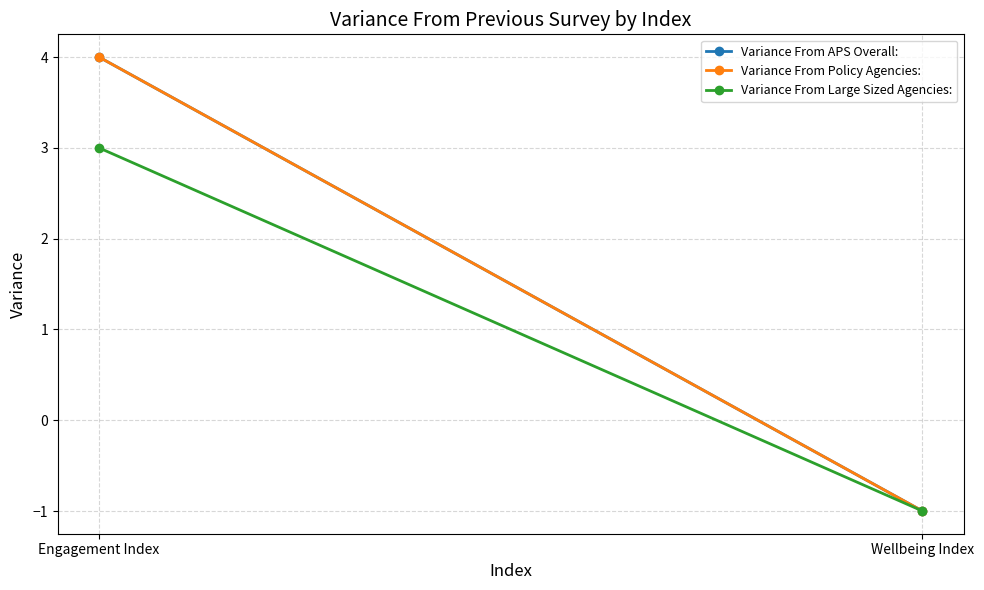

What is the label of the 1st point from the left?

Engagement Index